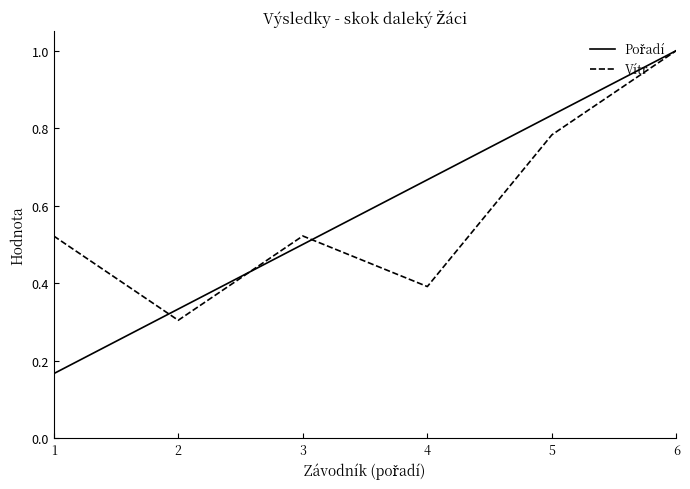

What is the total value across all series at 6?

2.0